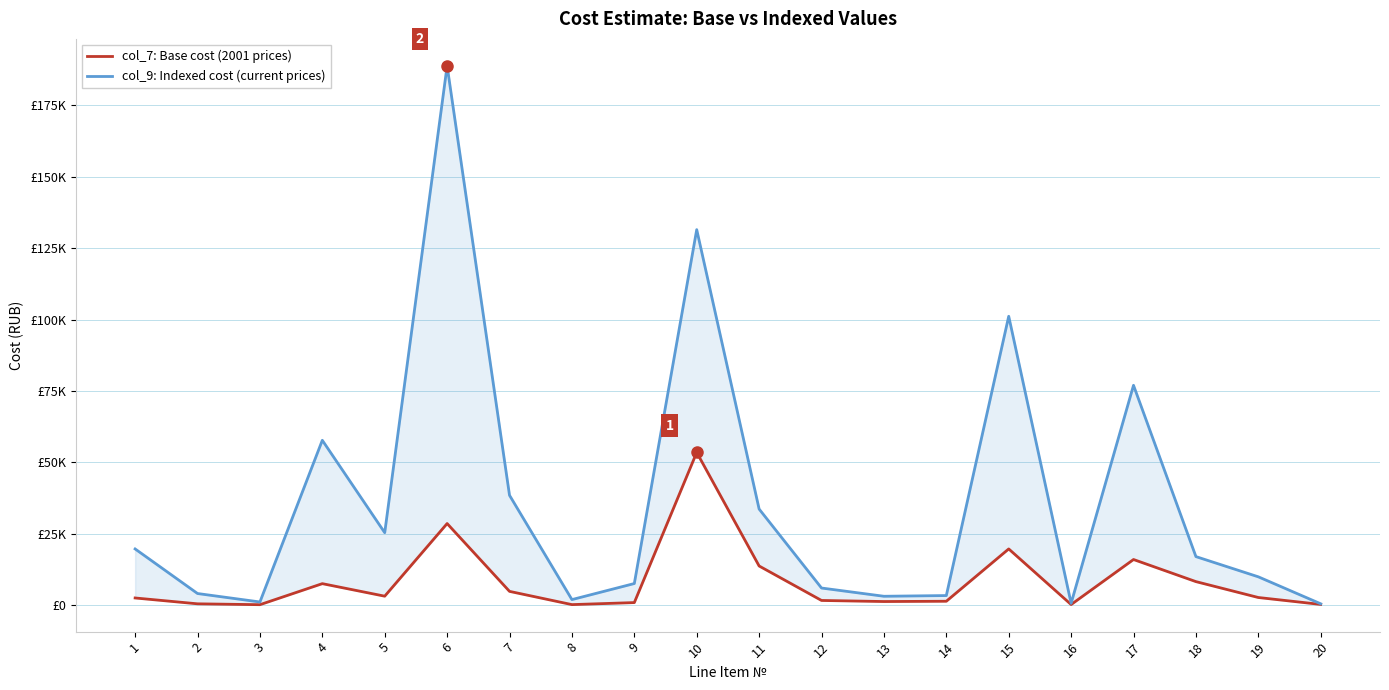

What is the greatest value displayed?

188866